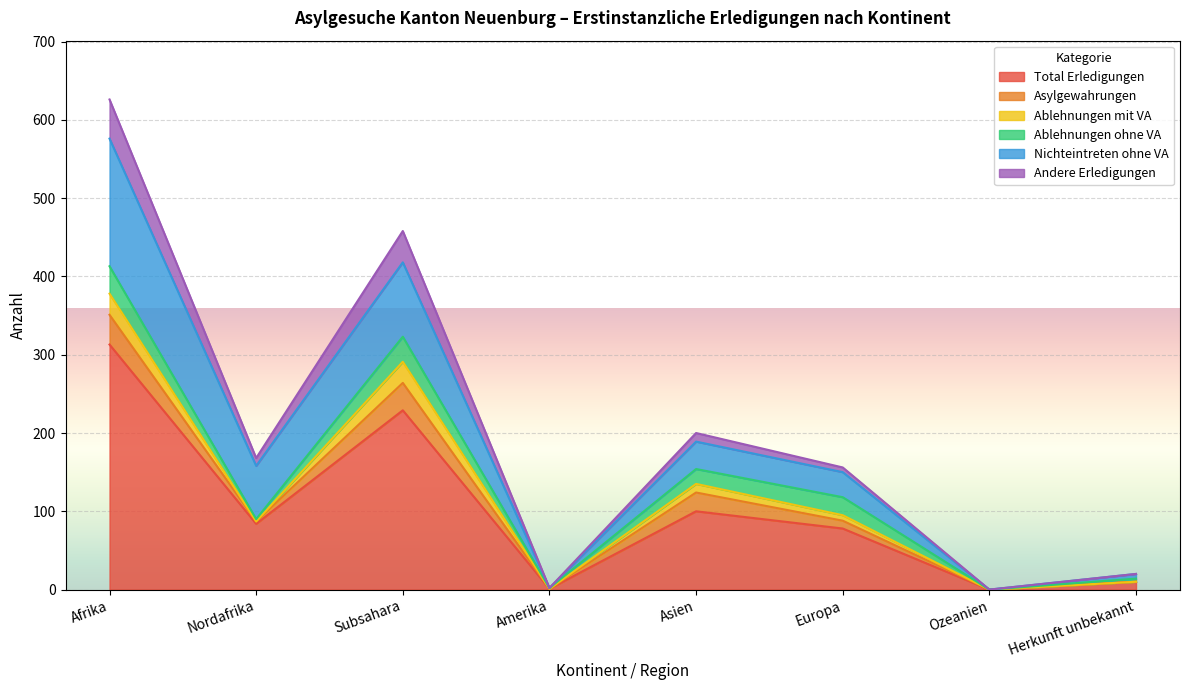

The Ablehnungen mit VA series shows 15 at Afrika. True or false?

False